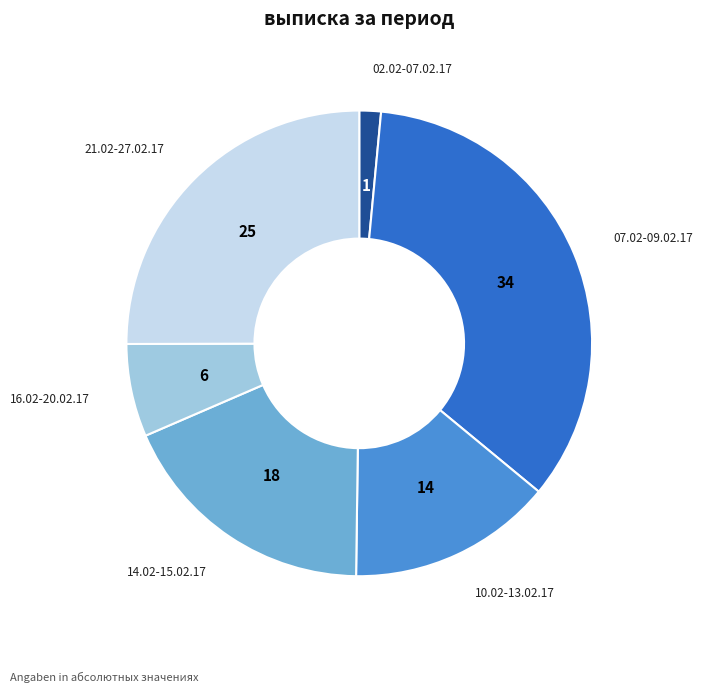

True or false: 10.02-13.02.17 accounts for 14% of the total.

True